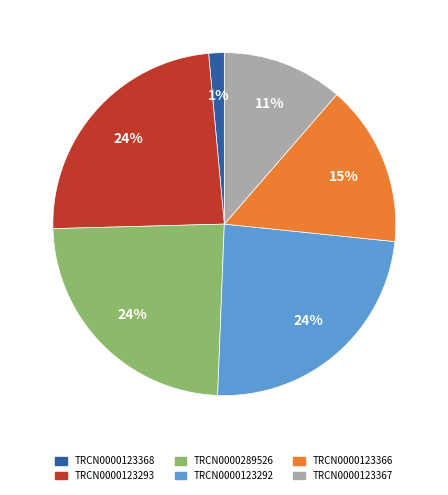

Count the number of slices in the pie.

6